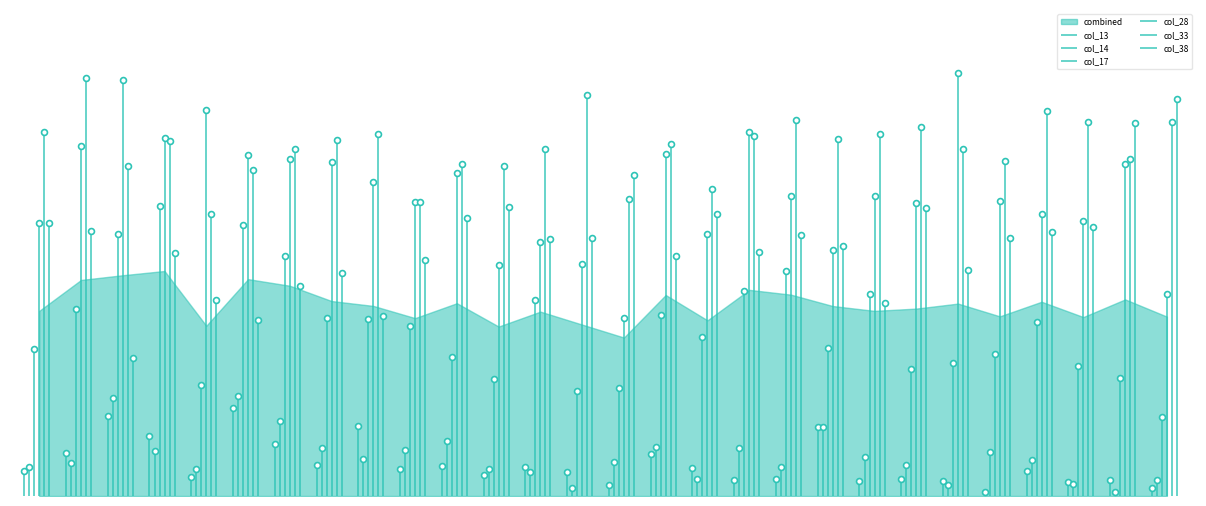

What are all the series names shown in the legend?

col_13, col_14, col_17, col_28, col_33, col_38